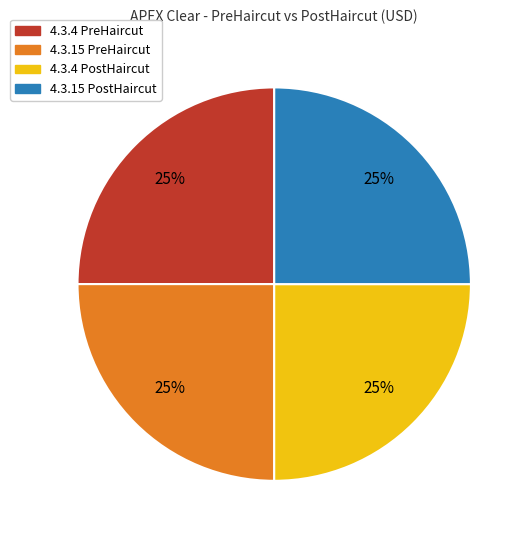

To the nearest percent, what is the average slice percentage?

25%